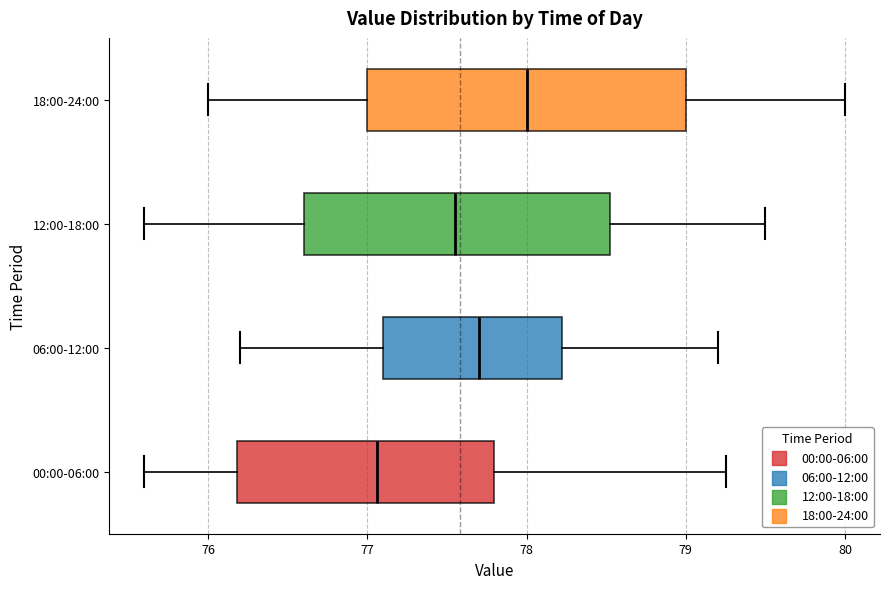

Which box has the furthest to the left median line?

00:00-06:00